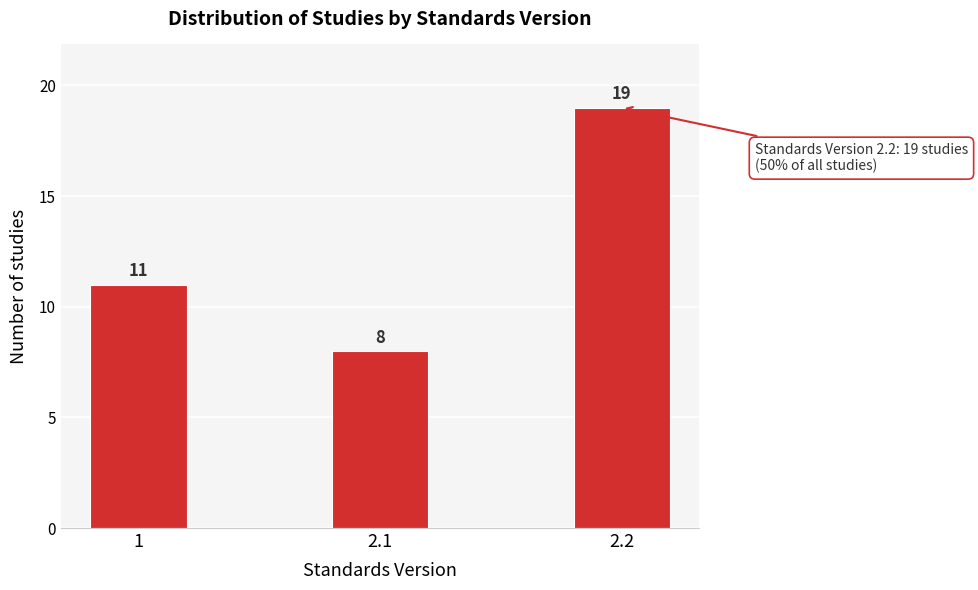

Reading left to right, transcribe all the data shown in this chart.

1=11	2.1=8	2.2=19